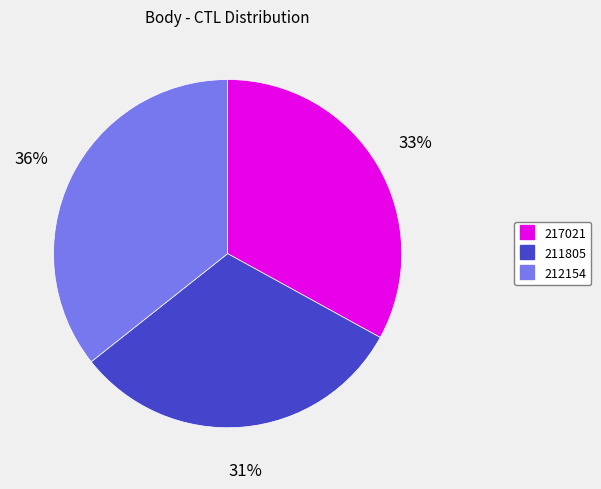

Approximately how many times larger is the value at 217021 compared to 212154?

0.9